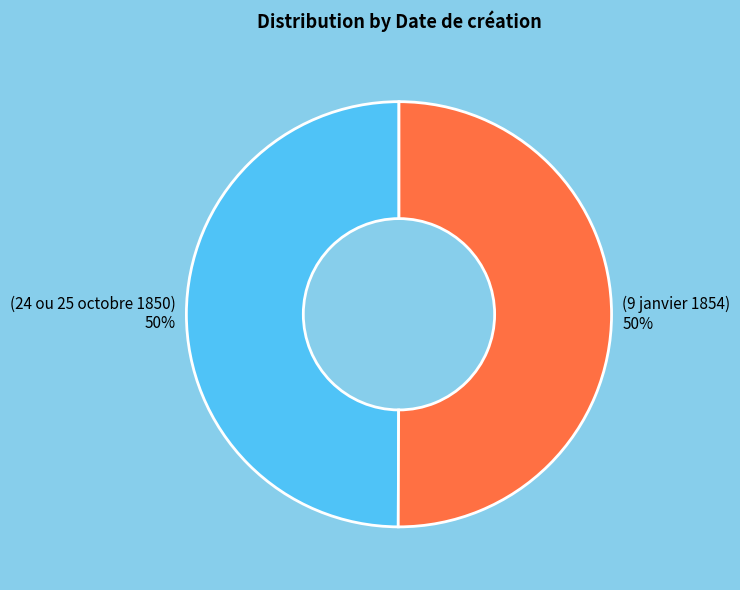

To the nearest percent, what is the combined percentage of (24 ou 25 octobre 1850) and (9 janvier 1854)?

100%